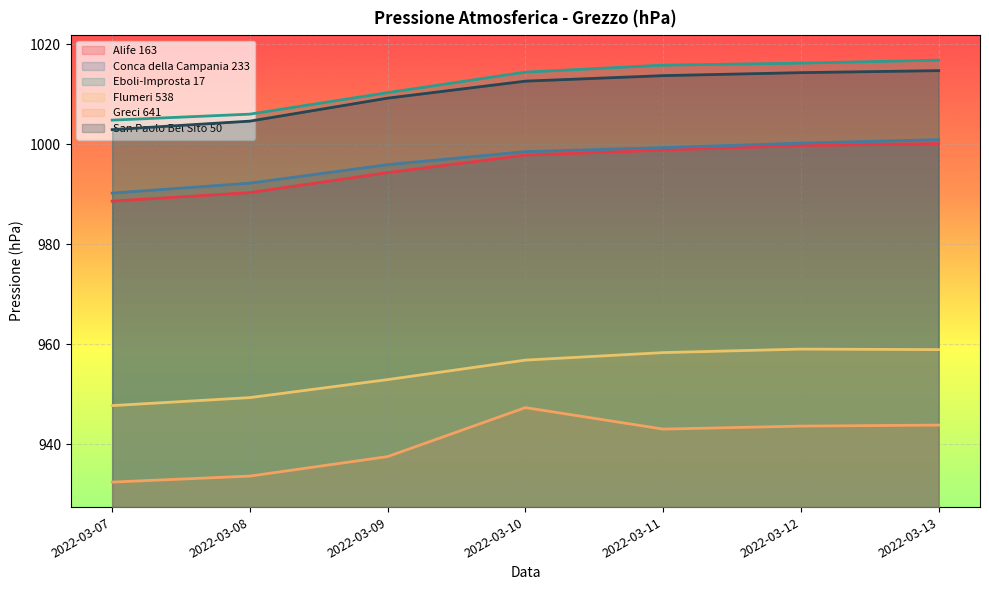

At which label does Alife 163 first exceed 997?

2022-03-10